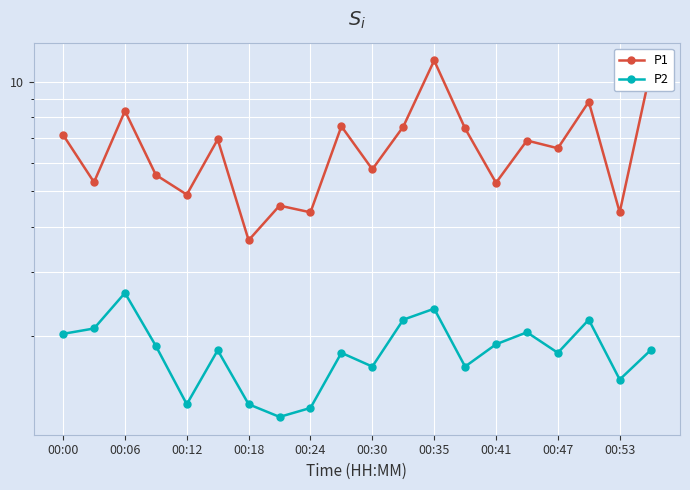

Which series has the largest total across all categories?

P1